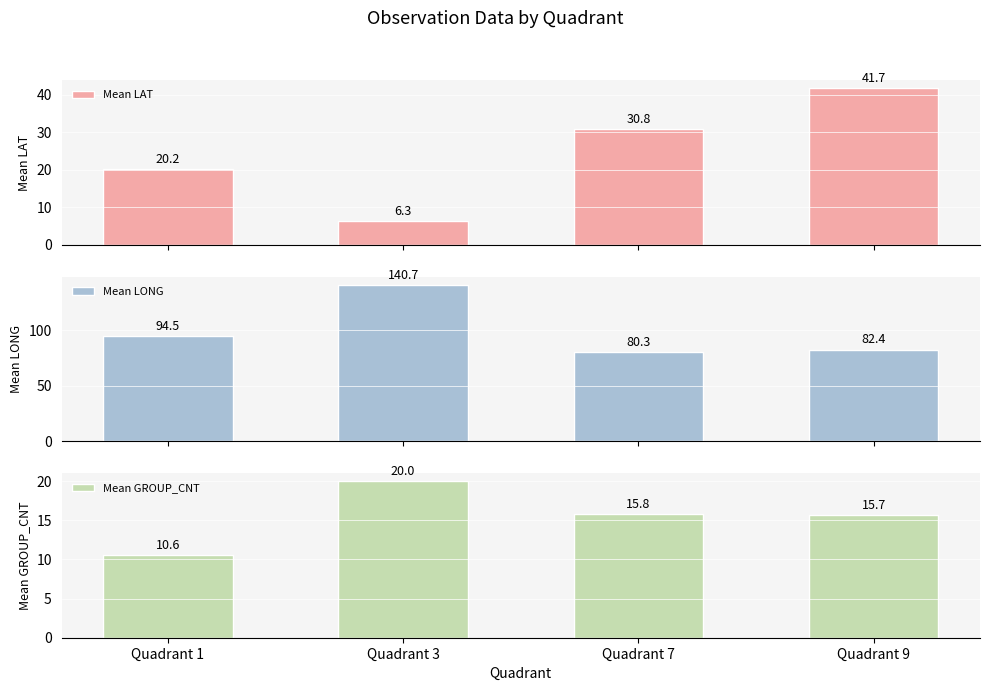

Is it true that Mean LAT equals 43.9 at Quadrant 7?

False